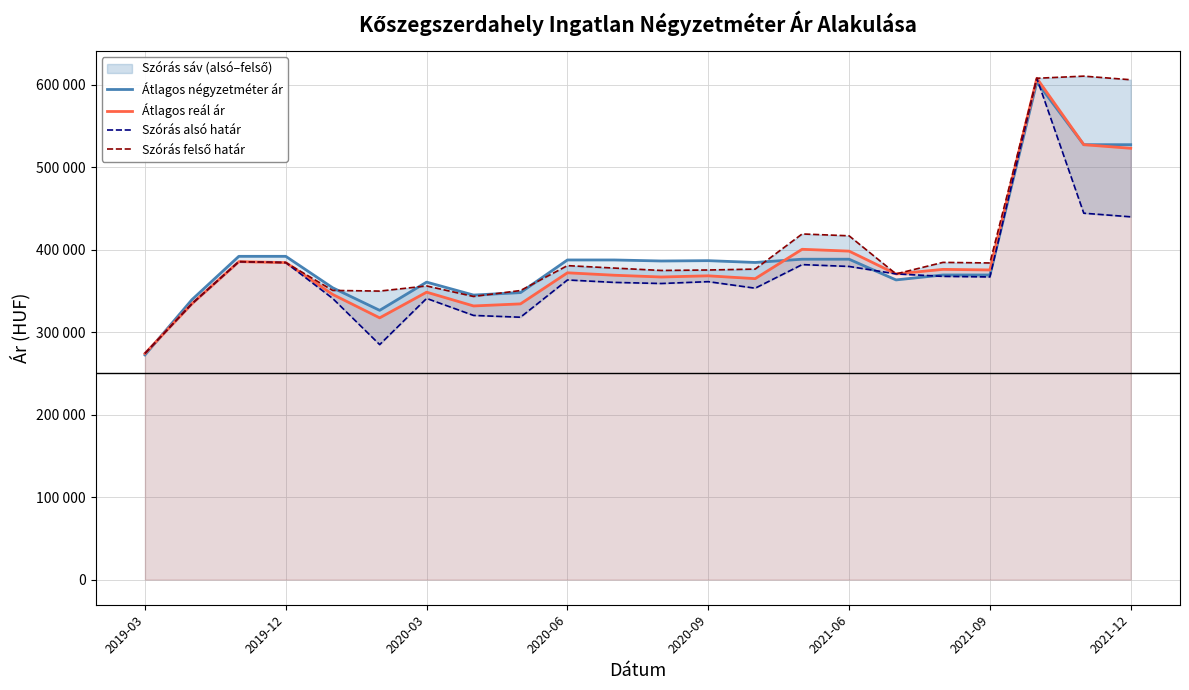

The value of Szórás felső határ at 14 is 419238. True or false?

True